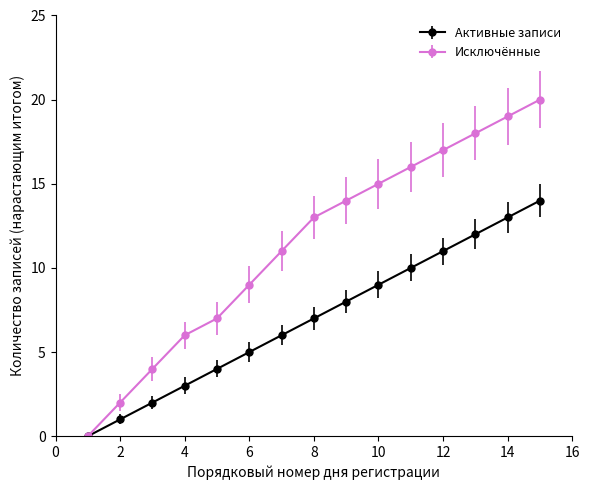

List the series in order of their peak value, highest first.

Исключённые, Активные записи